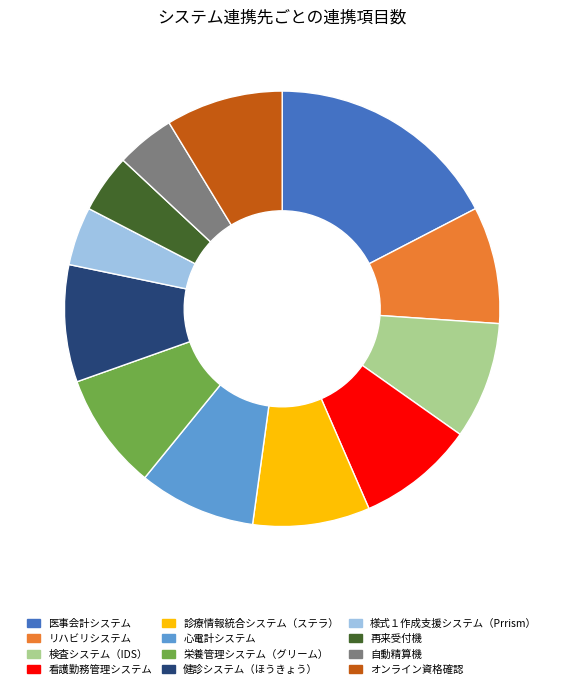

What is the ratio of the value at 様式１作成支援システム（Prrism） to the value at 自動精算機?

1.0